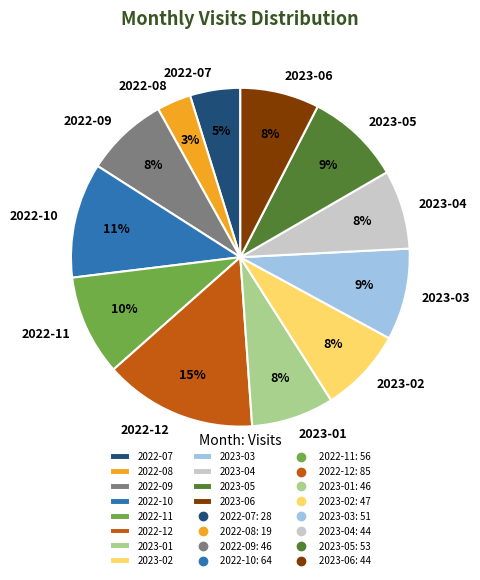

To the nearest percent, what portion does 2022-10 represent?

11%